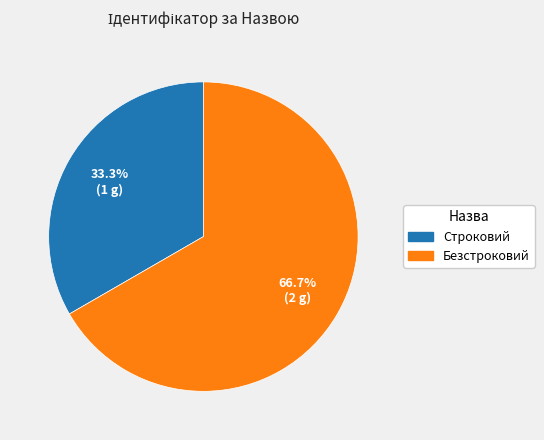

What is the majority slice?

Безстроковий